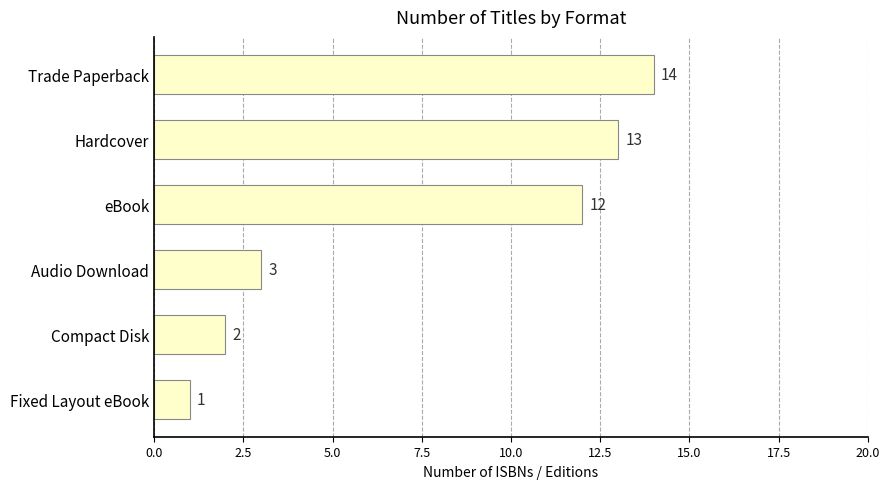

What is the value of the 1st bar from the top?

14